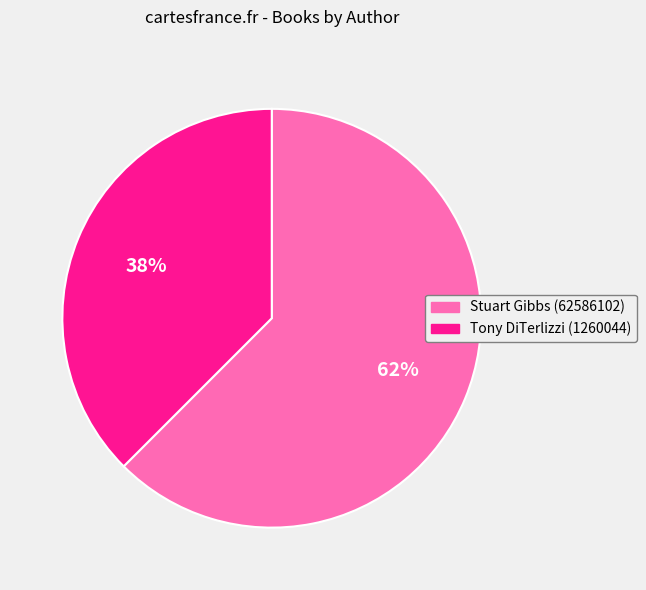

Which slice is the smallest?

Tony DiTerlizzi (1260044)